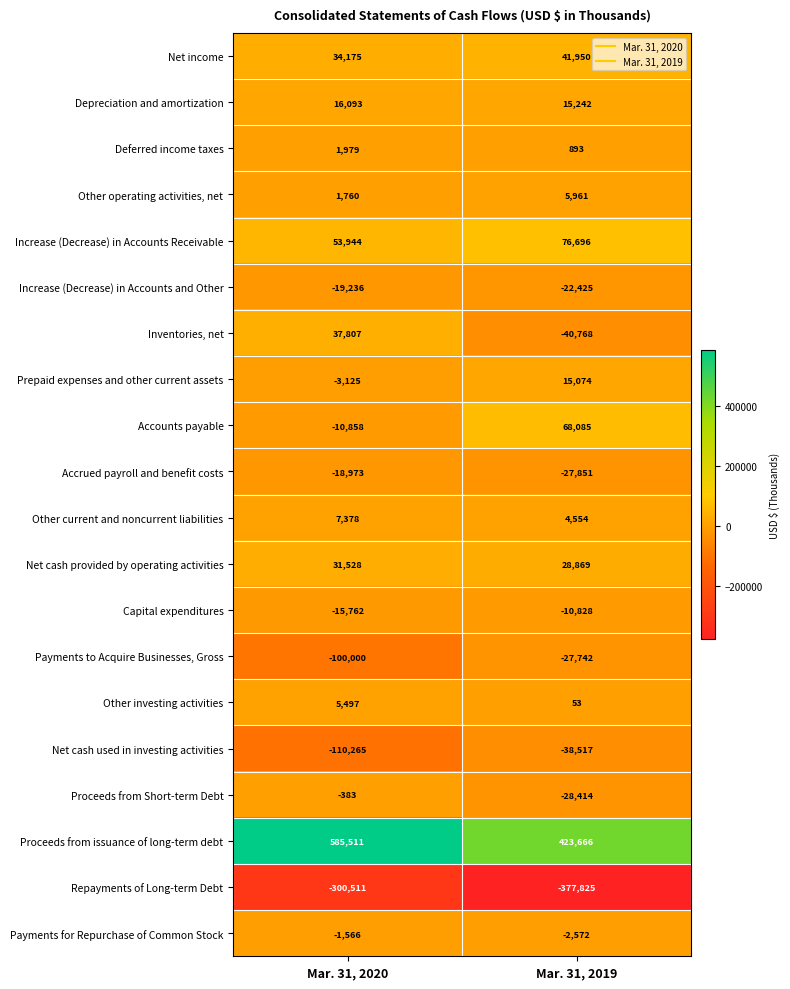

Rank the series at Mar. 31, 2019 from lowest to highest value.

Repayments of Long-term Debt, Inventories, net, Net cash used in investing activities, Proceeds from Short-term Debt, Accrued payroll and benefit costs, Payments to Acquire Businesses, Gross, Increase (Decrease) in Accounts and Other, Capital expenditures, Payments for Repurchase of Common Stock, Other investing activities, Deferred income taxes, Other current and noncurrent liabilities, Other operating activities, net, Prepaid expenses and other current assets, Depreciation and amortization, Net cash provided by operating activities, Net income, Accounts payable, Increase (Decrease) in Accounts Receivable, Proceeds from issuance of long-term debt